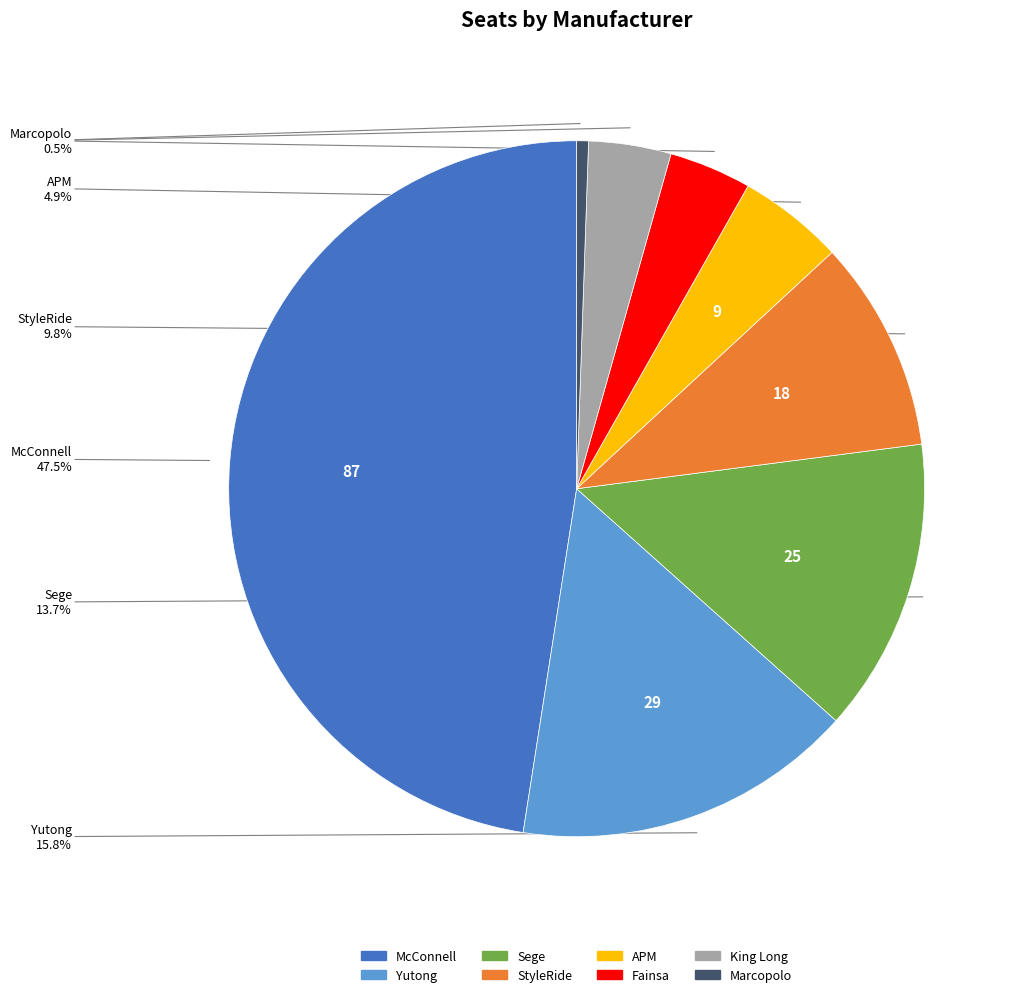

Combined, do Fainsa and Marcopolo account for over 50%?

No